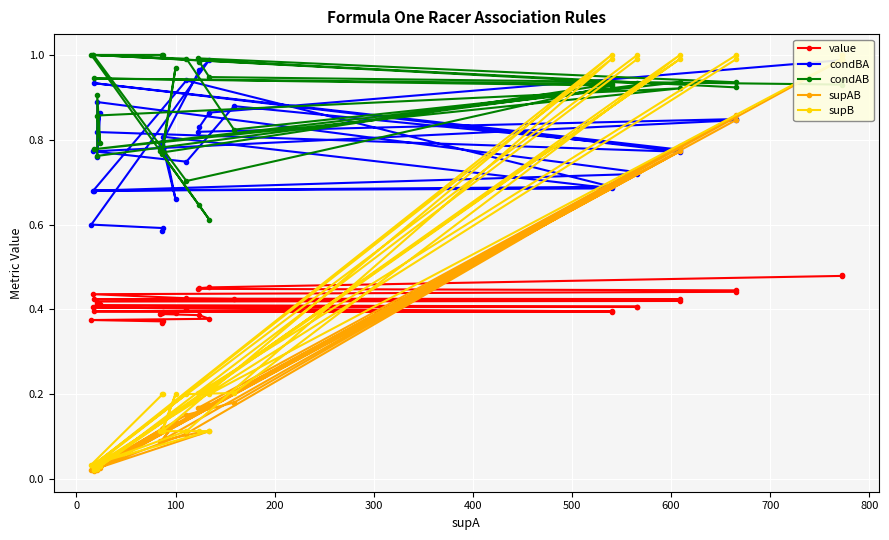

Which series has the largest total across all categories?

condAB